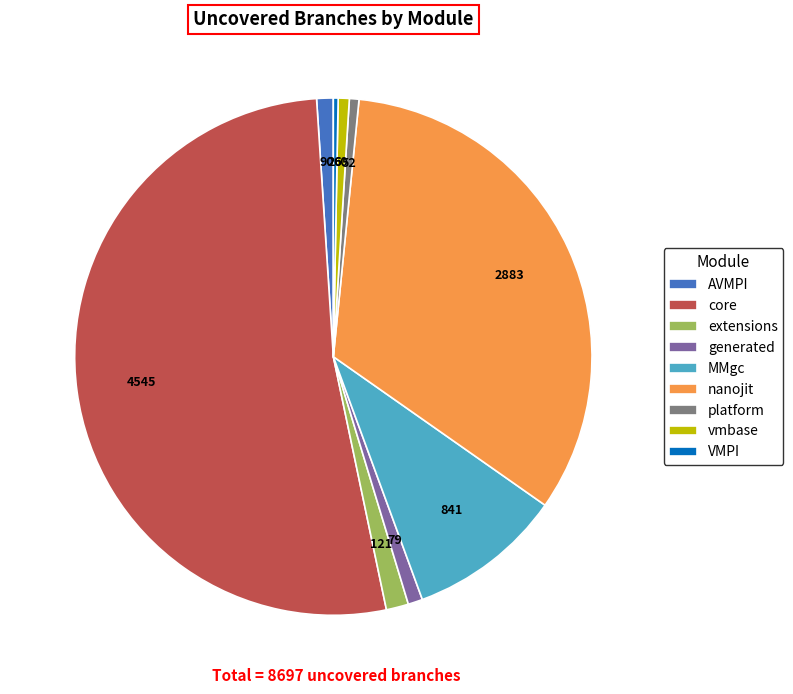

Between generated and VMPI, which is larger?

generated